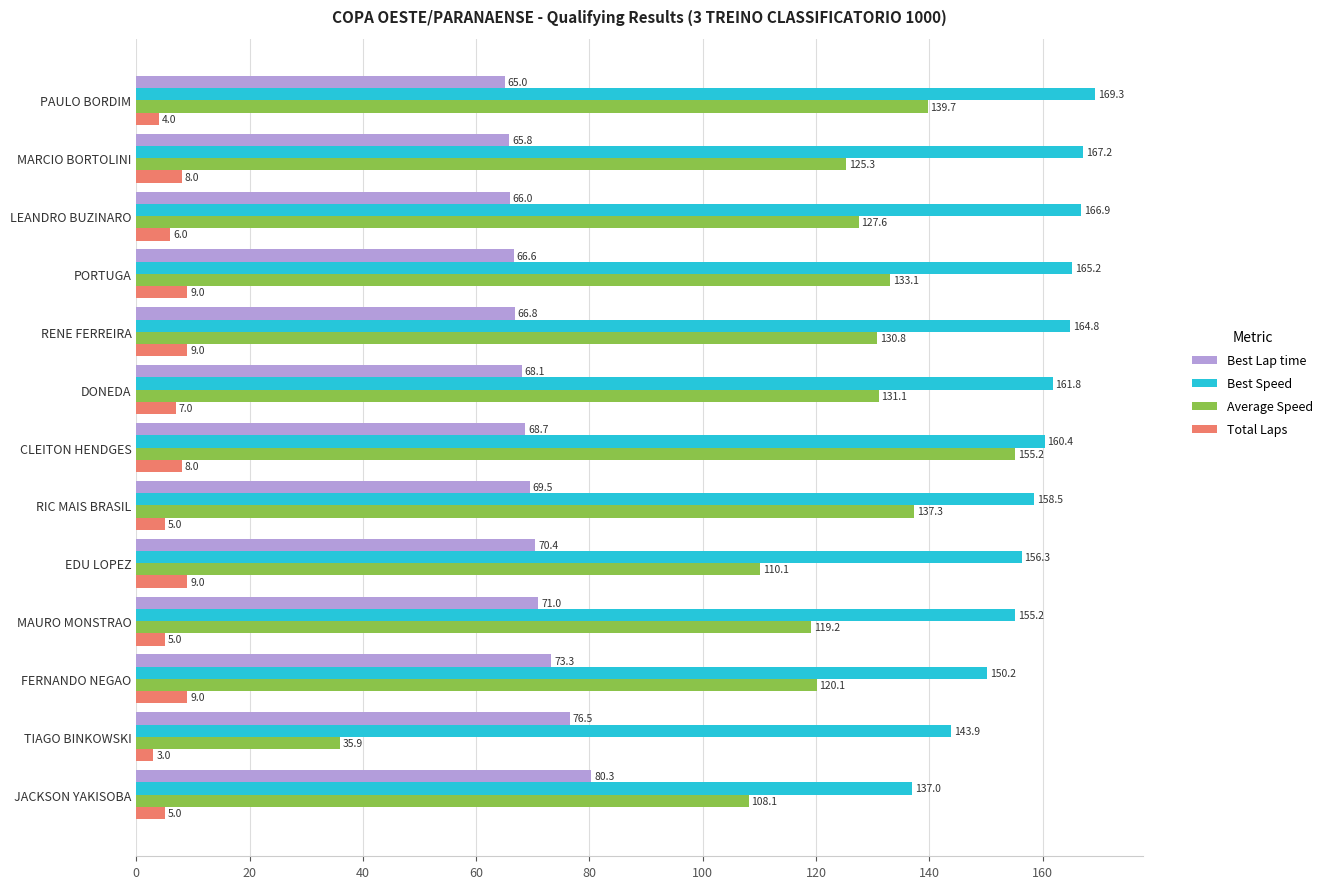

At how many categories does at least one series exceed 77?

13